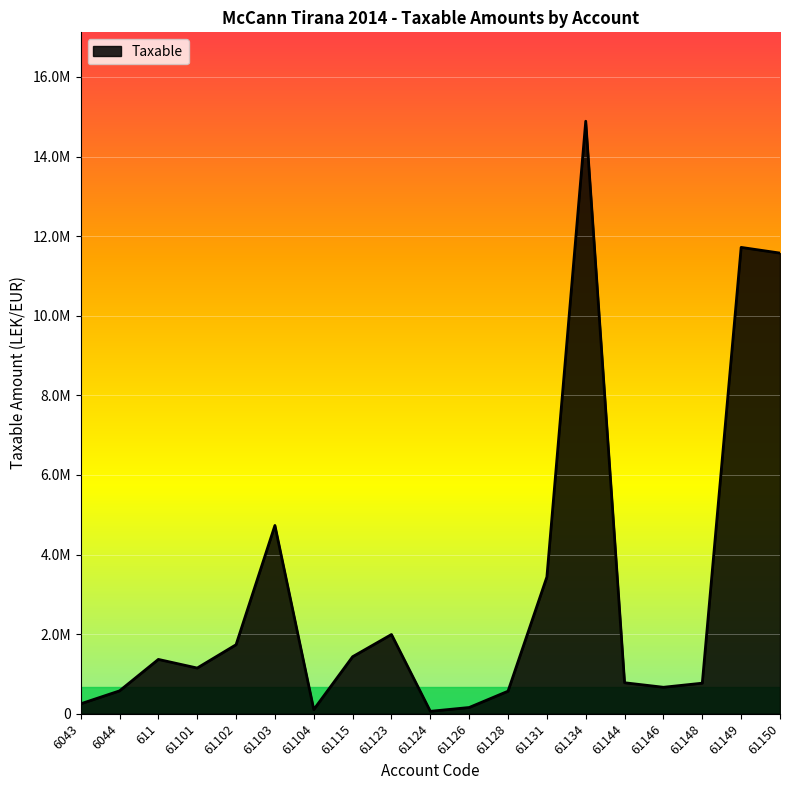

Where is the data nearest to the value 7474836?

61103